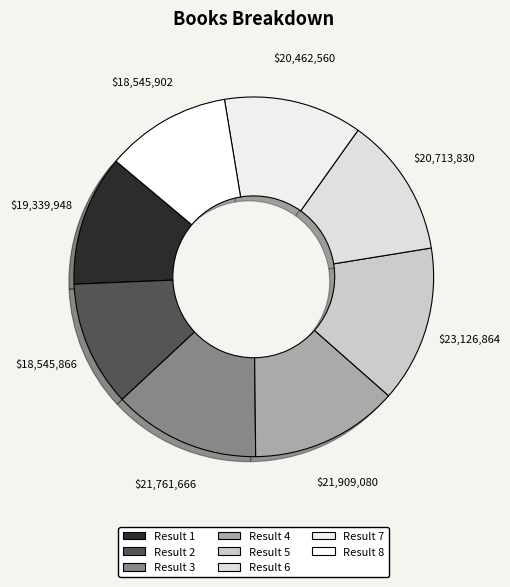

To the nearest percent, what is the average slice percentage?

12%